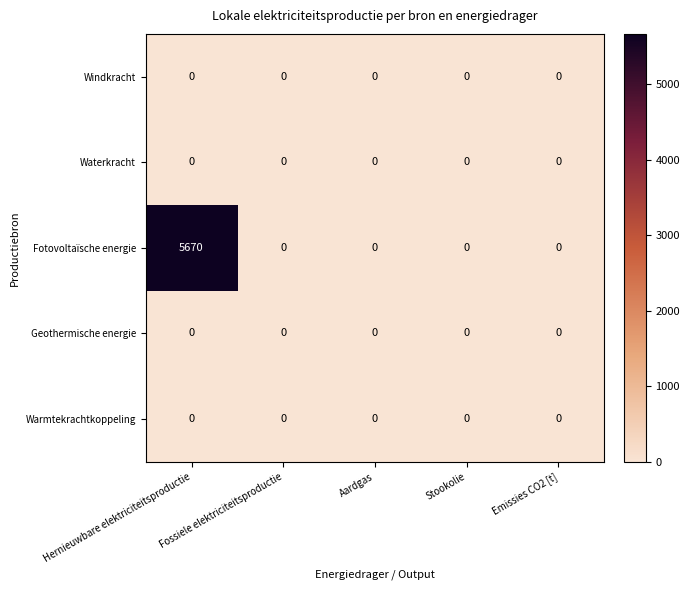

At which category does the chart reach its peak across all series?

Hernieuwbare elektriciteitsproductie